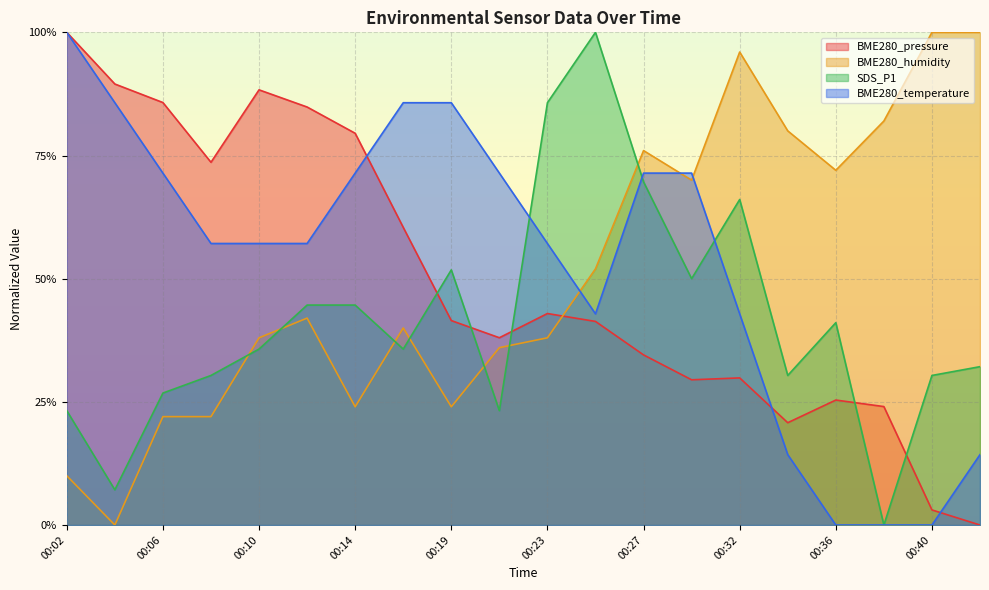

Which series has the largest total across all categories?

BME280_temperature